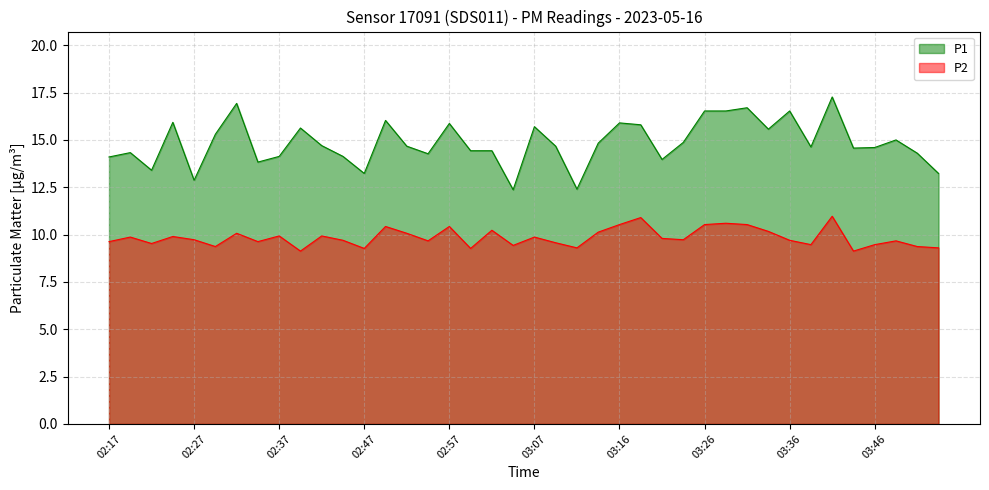

What is the difference between the maximum and minimum values in the P1 series?

4.9